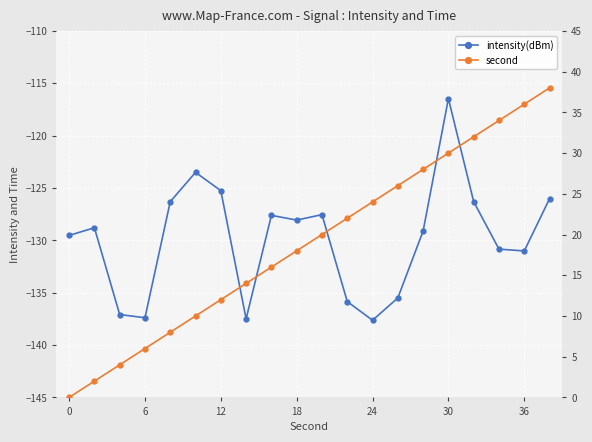

True or false: second and intensity(dBm) intersect in this chart.

False